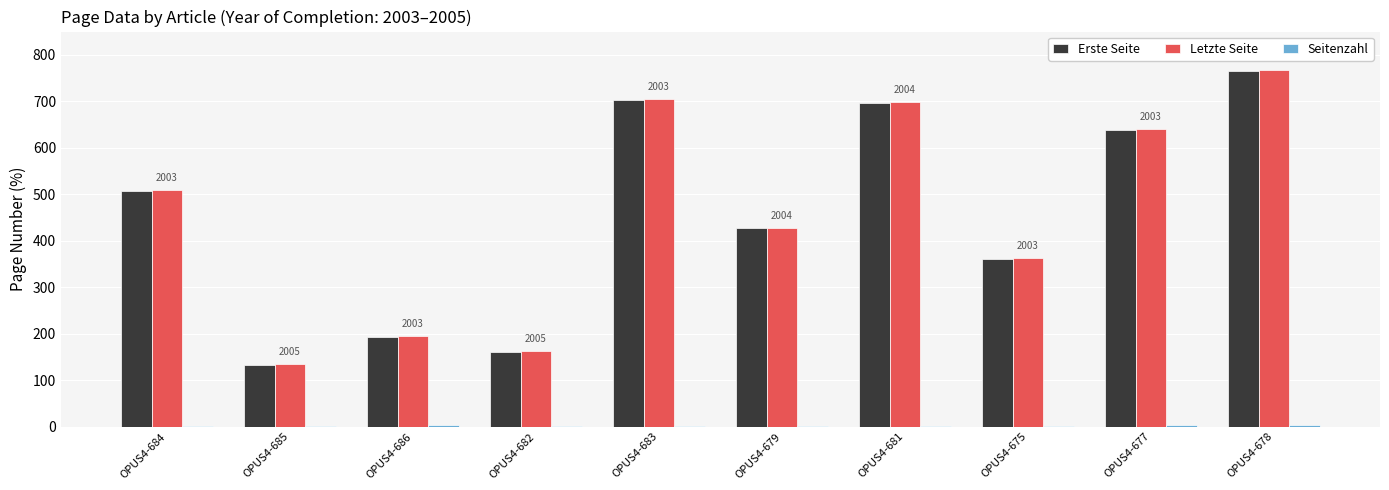

What is the maximum value shown in the chart?

768